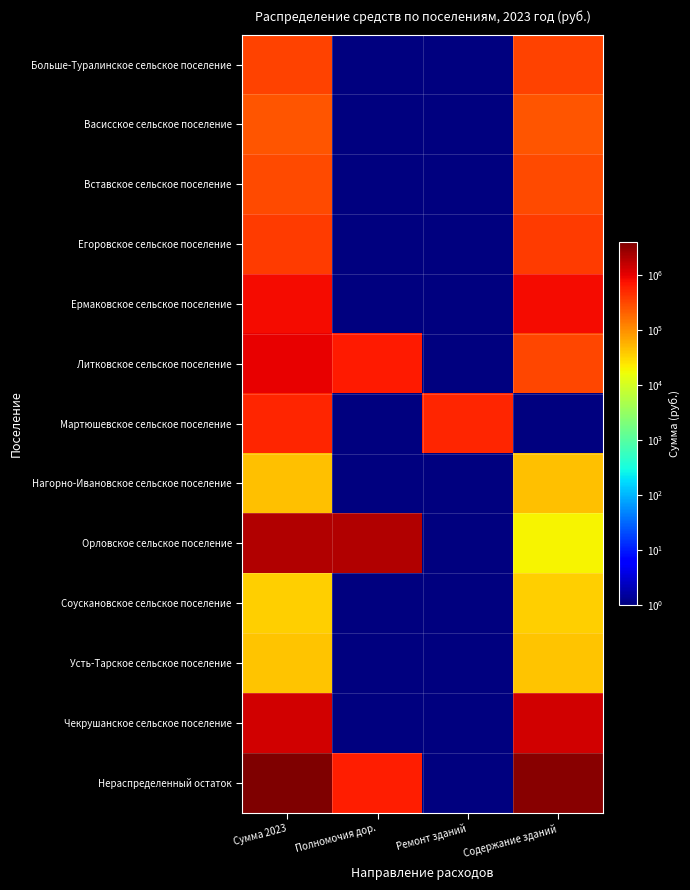

Rank the series by their maximum value, from lowest to highest.

Соускановское сельское поселение, Усть-Тарское сельское поселение, Нагорно-Ивановское сельское поселение, Васисское сельское поселение, Вставское сельское поселение, Больше-Туралинское сельское поселение, Егоровское сельское поселение, Мартюшевское сельское поселение, Ермаковское сельское поселение, Литковское сельское поселение, Чекрушанское сельское поселение, Орловское сельское поселение, Нераспределенный остаток